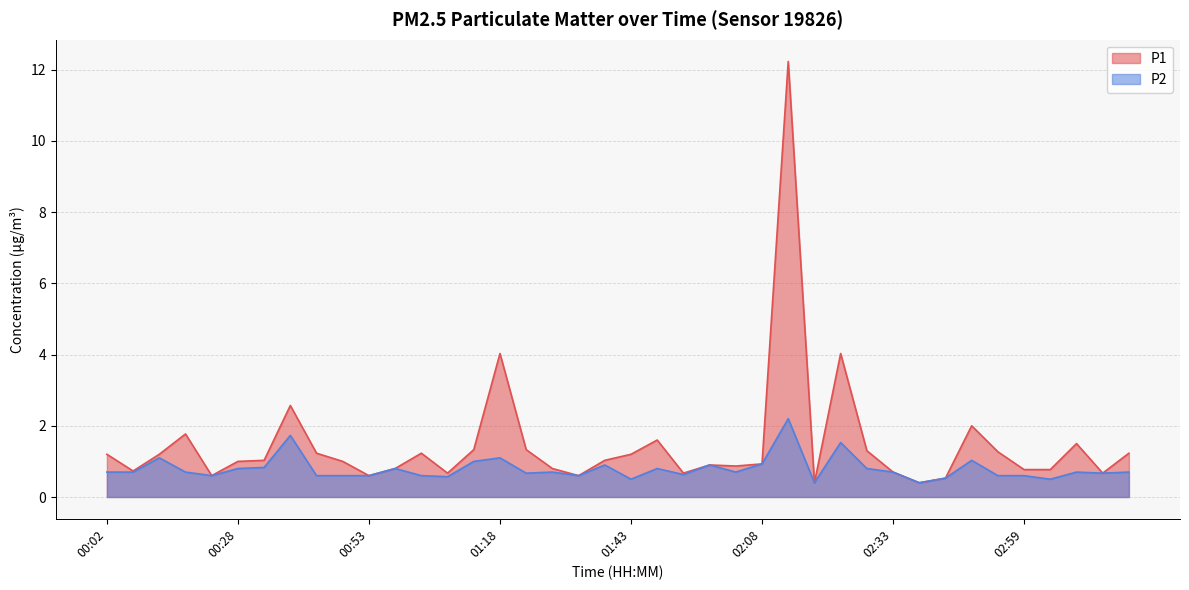

Reading right to left, transcribe all the data shown in this chart.

P1: 03:19=1.2	03:14=0.7	03:09=1.5	03:04=0.8	02:59=0.8	02:54=1.3	02:49=2.0	02:43=0.5	02:38=0.4	02:33=0.7	02:28=1.3	02:23=4.0	02:18=0.4	02:13=12.2	02:08=0.9	02:03=0.9	01:58=0.9	01:53=0.7	01:48=1.6	01:43=1.2	01:38=1.0	01:33=0.6	01:28=0.8	01:23=1.3	01:18=4.0	01:13=1.3	01:08=0.7	01:03=1.2	00:58=0.8	00:53=0.6	00:48=1.0	00:43=1.2	00:38=2.6	00:33=1.0	00:28=1.0	00:22=0.6	00:17=1.8	00:12=1.2	00:07=0.7	00:02=1.2
P2: 03:19=0.7	03:14=0.7	03:09=0.7	03:04=0.5	02:59=0.6	02:54=0.6	02:49=1.0	02:43=0.5	02:38=0.4	02:33=0.7	02:28=0.8	02:23=1.5	02:18=0.4	02:13=2.2	02:08=0.9	02:03=0.7	01:58=0.9	01:53=0.6	01:48=0.8	01:43=0.5	01:38=0.9	01:33=0.6	01:28=0.7	01:23=0.7	01:18=1.1	01:13=1.0	01:08=0.6	01:03=0.6	00:58=0.8	00:53=0.6	00:48=0.6	00:43=0.6	00:38=1.7	00:33=0.8	00:28=0.8	00:22=0.6	00:17=0.7	00:12=1.1	00:07=0.7	00:02=0.7